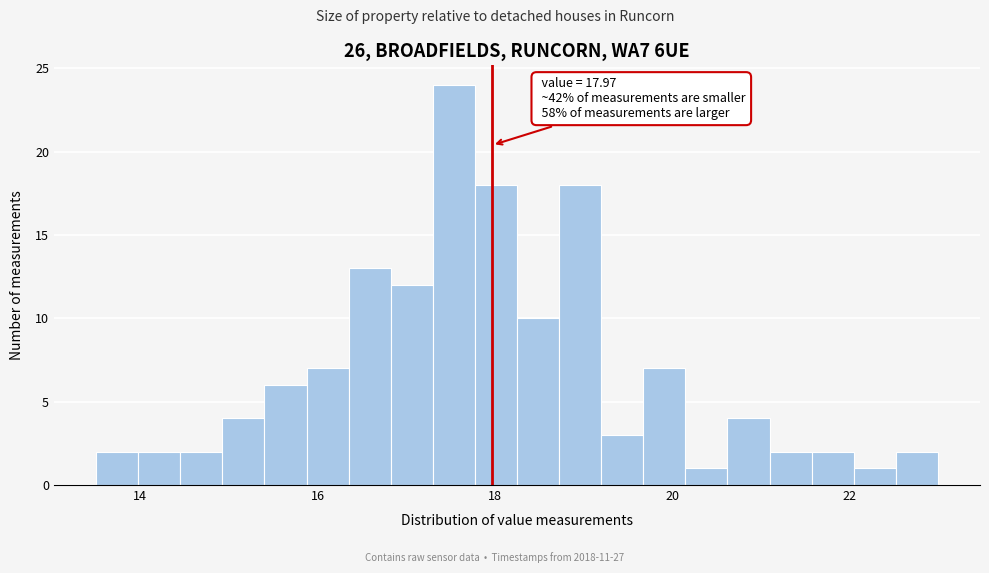

Read against the x-axis, roughly where is the centre of the tallest bar?

17.6